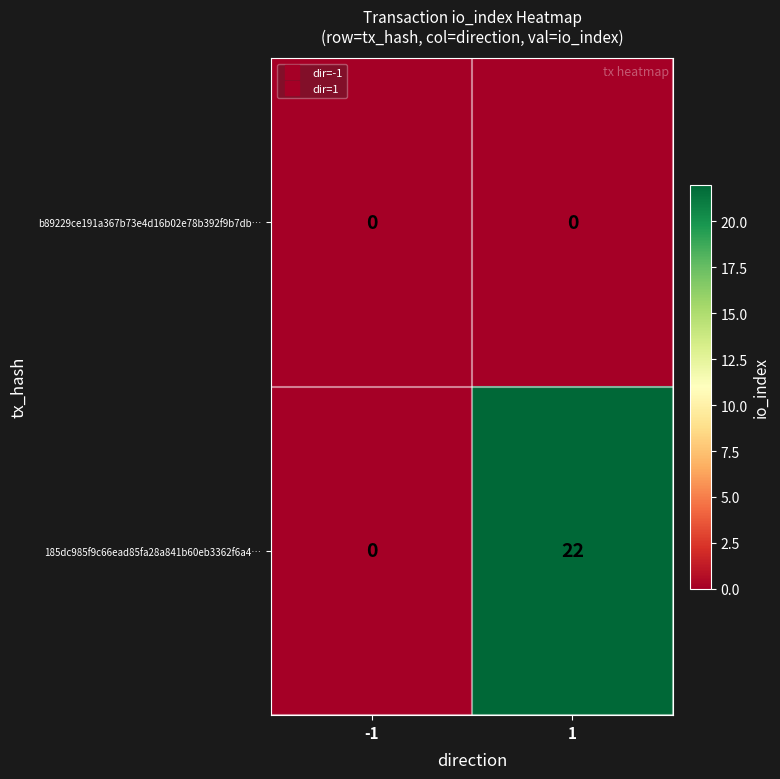

Rank the series by their maximum value, from highest to lowest.

185dc985f9c66ead85fa28a841b60eb3362f6a4…, b89229ce191a367b73e4d16b02e78b392f9b7db…